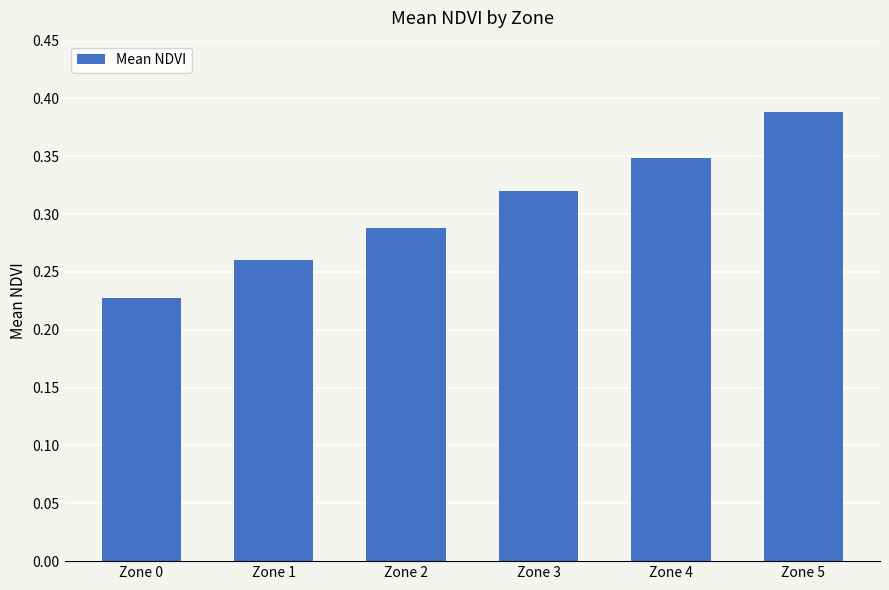

At which category does the chart reach its peak across all series?

Zone 5